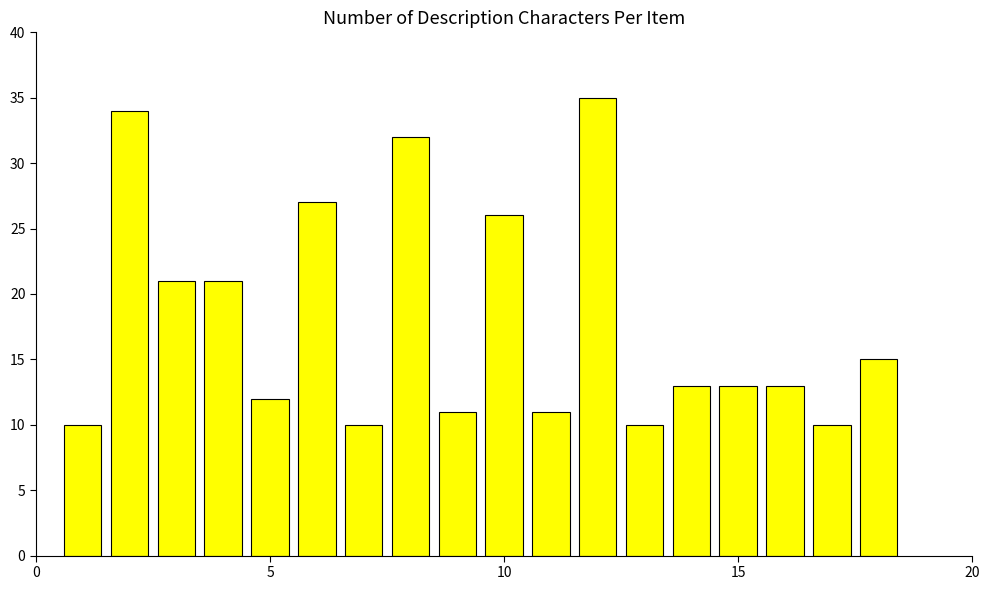

What is the difference between the second highest and second lowest values?

24